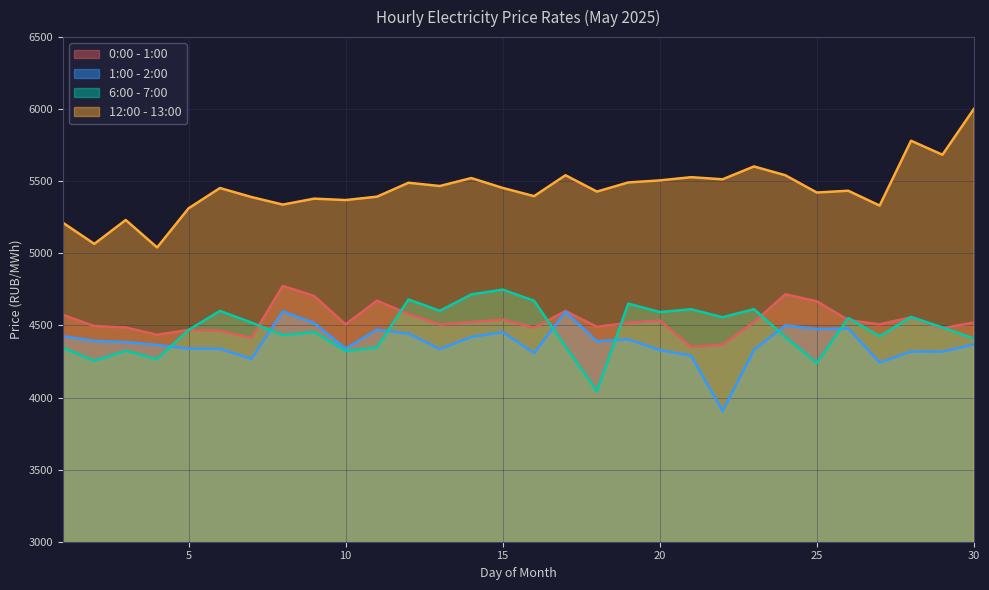

The value of 0:00 - 1:00 at 6 is 2516.7. True or false?

False